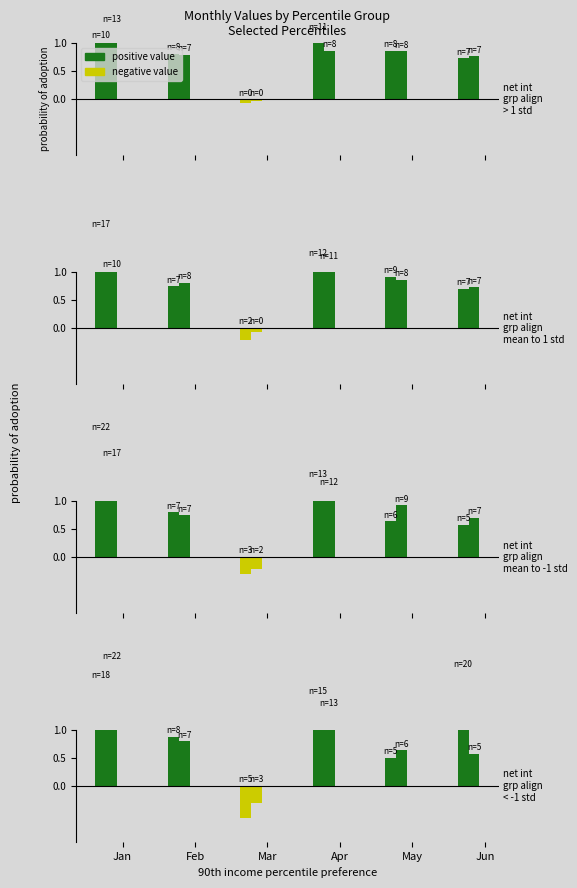

Between May and Mar, which is larger?

May